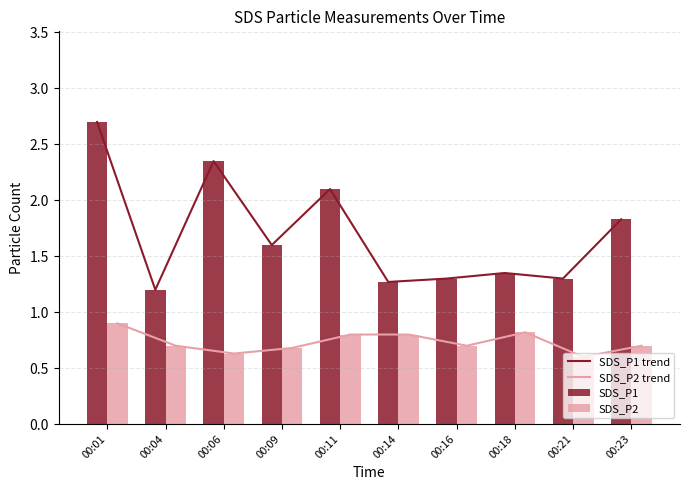

Rank the categories by SDS_P2 trend value from highest to lowest.

00:01, 00:18, 00:11, 00:14, 00:04, 00:16, 00:23, 00:09, 00:06, 00:21